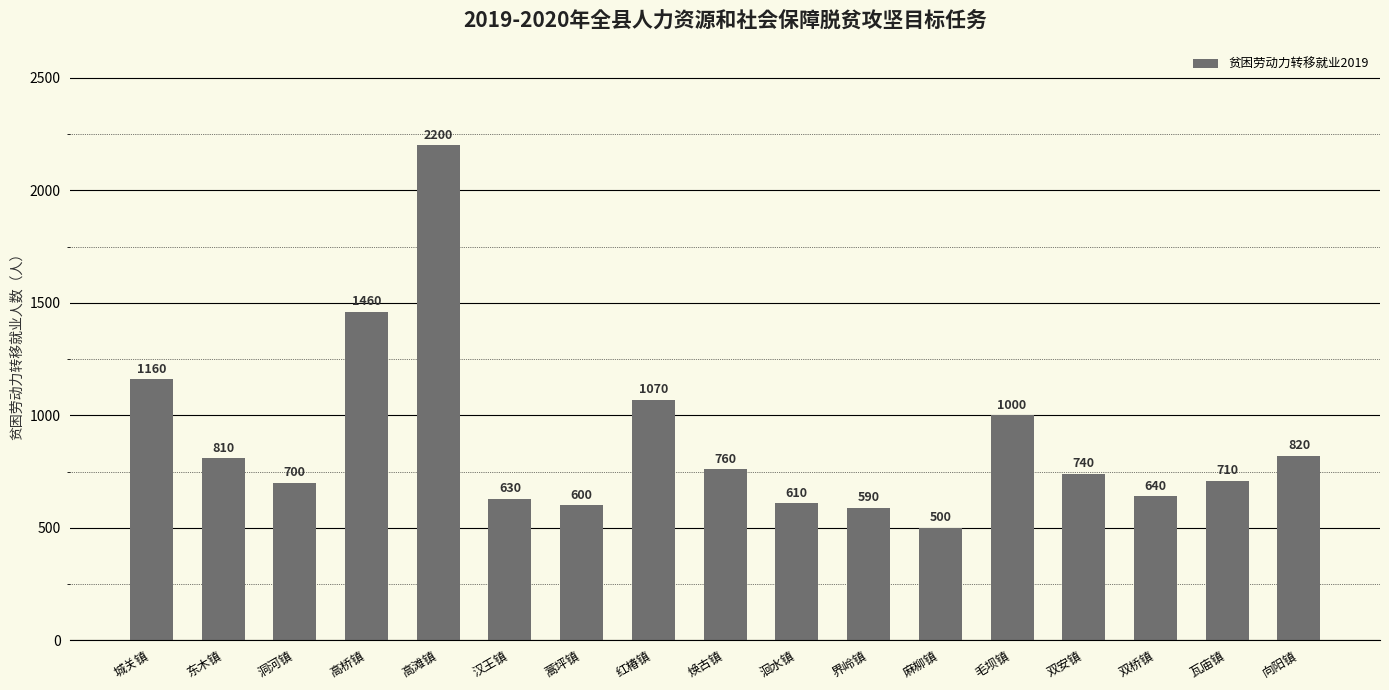

What is the minimum value shown in the chart?

500